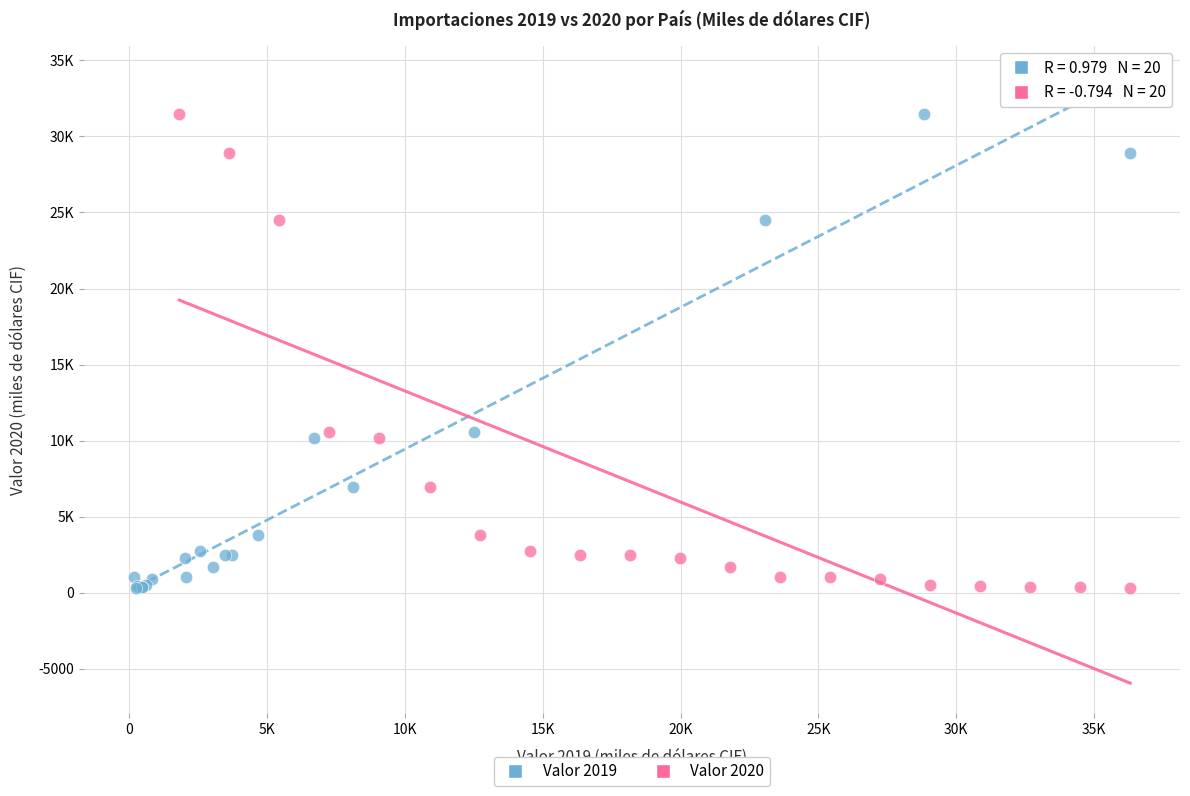

What are all the series names shown in the legend?

Valor 2019, Valor 2020